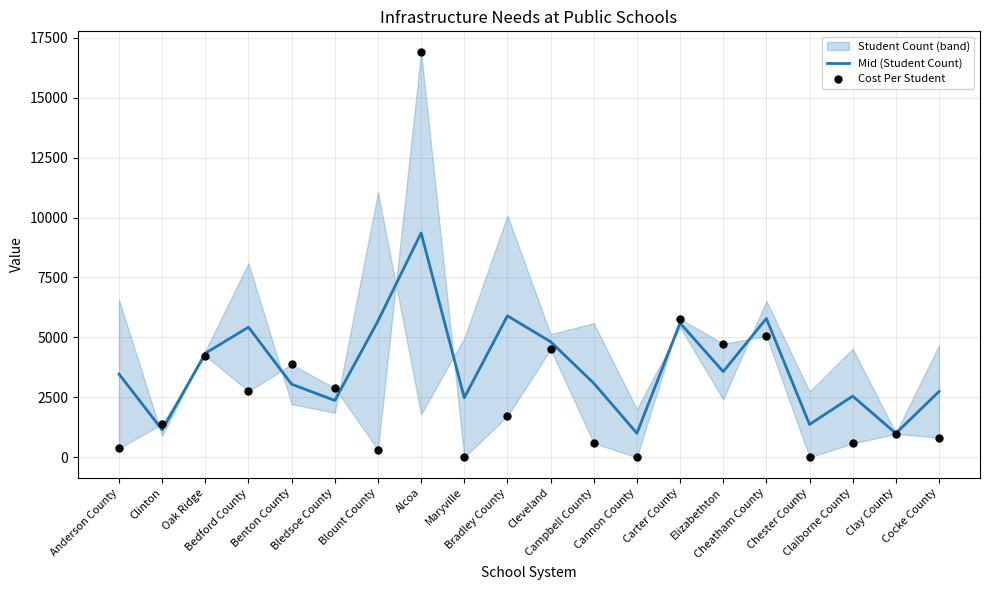

What is the total value across all series at Bledsoe County?

5260.0